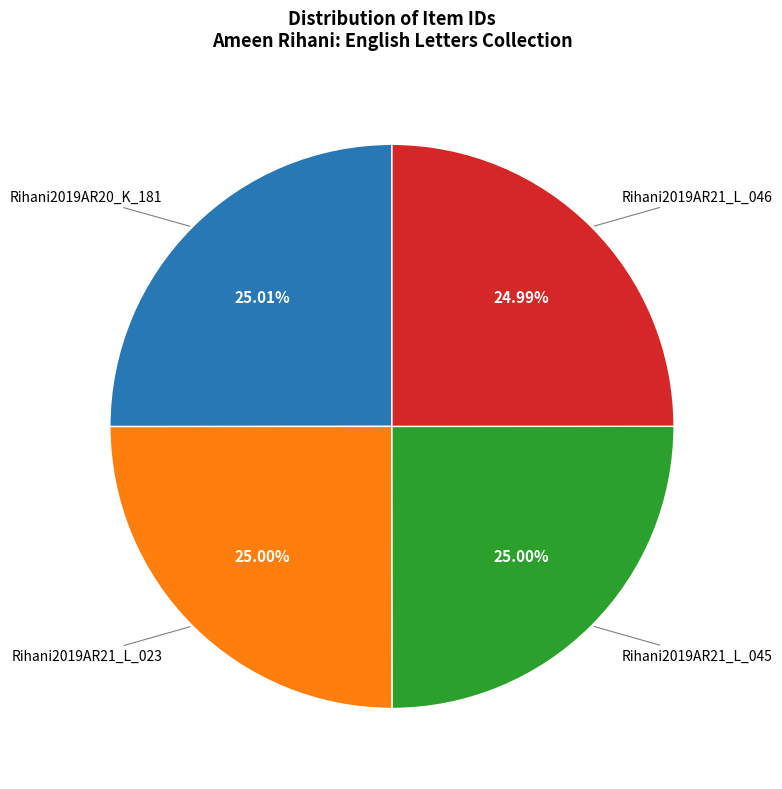

Is there any slice that represents more than half of the pie?

No